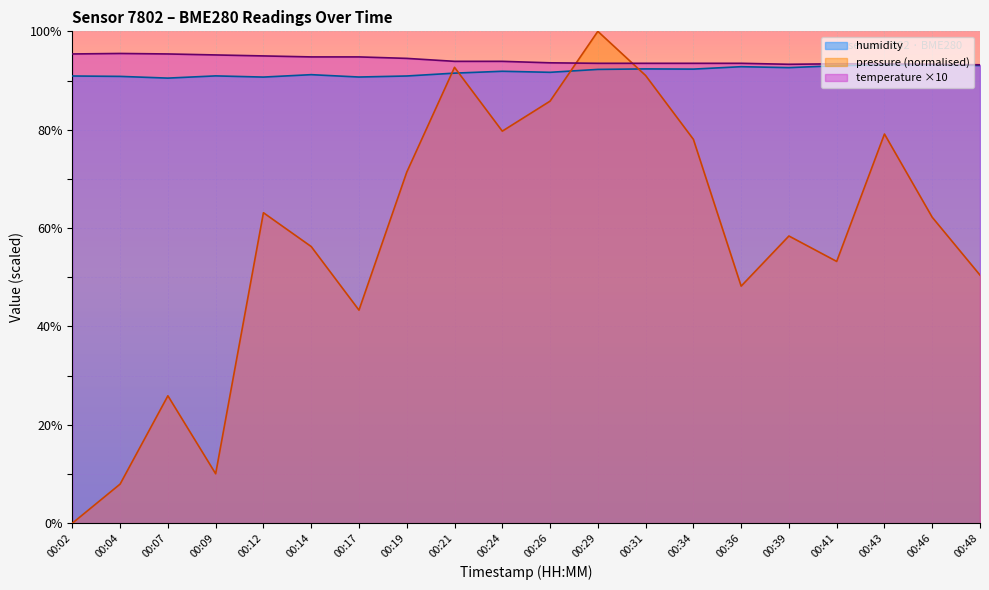

What is the value of the pressure_norm point at the 8th from the left?

71.4